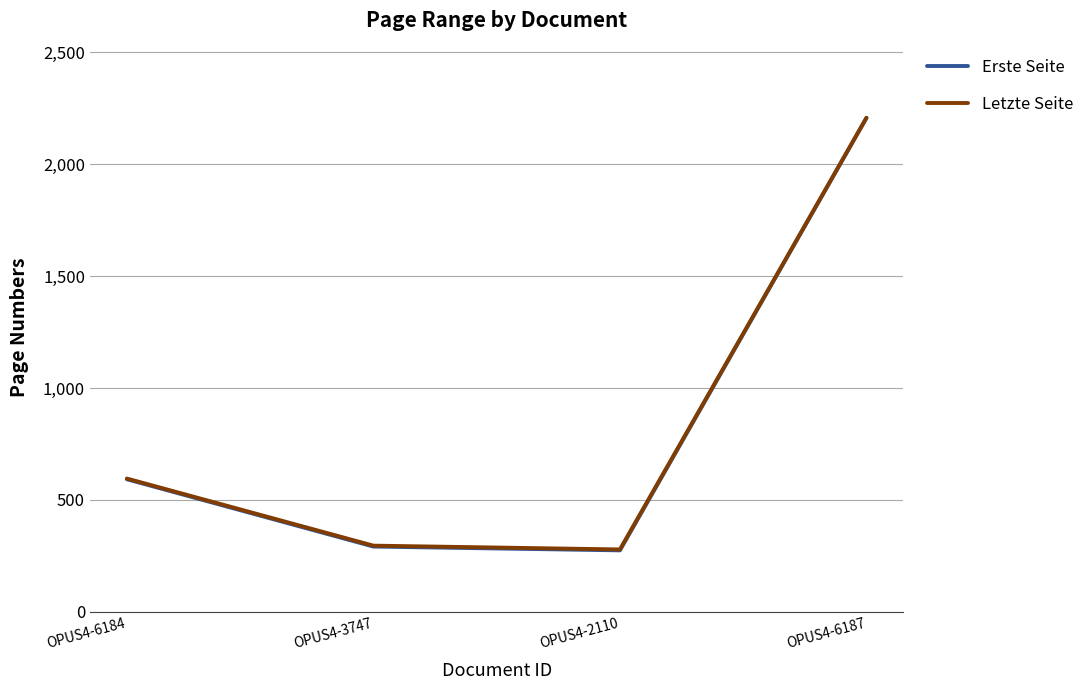

How many categories are shown in the chart?

4